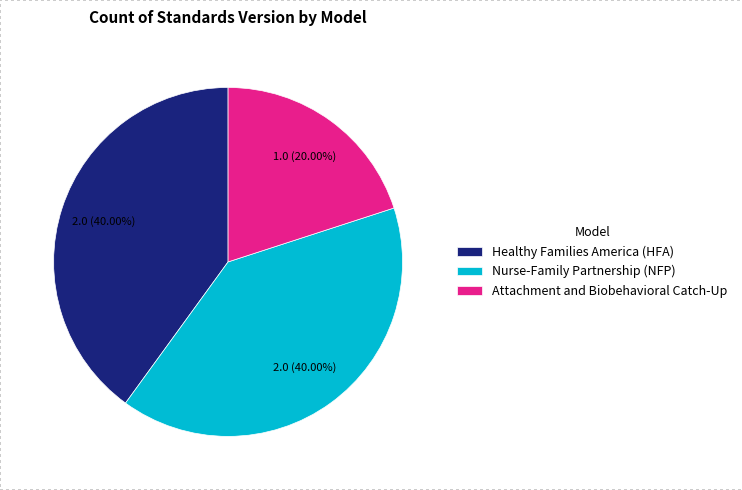

Count the number of slices in the pie.

3